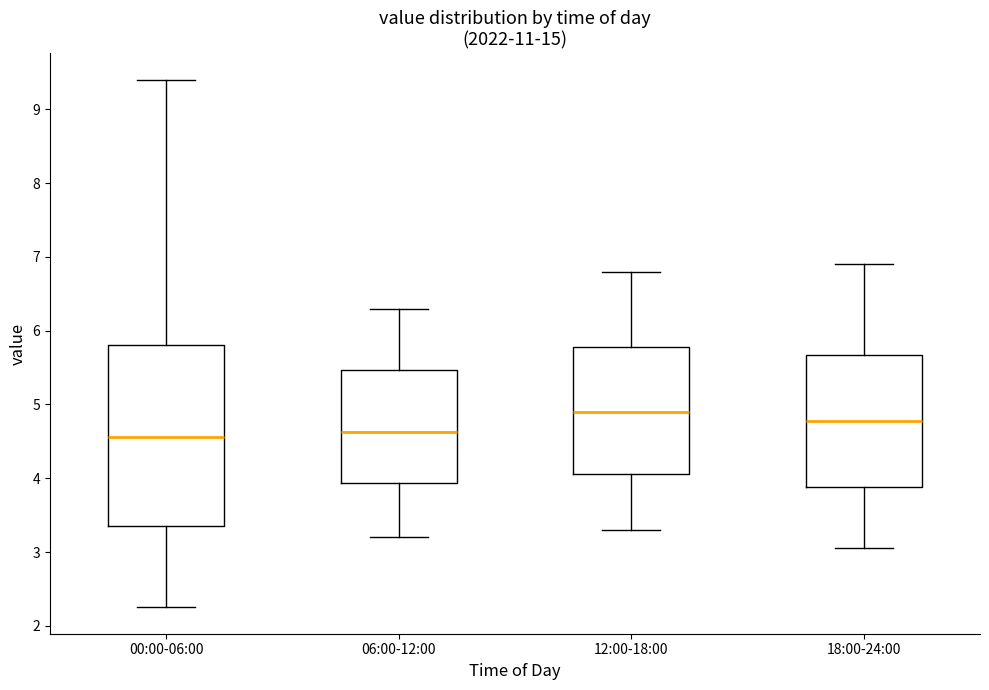

Where does the lower whisker of the box for 06:00-12:00 end on the y-axis? The values are not printed on the chart, so give them approximately, as read against the axis.

3.2